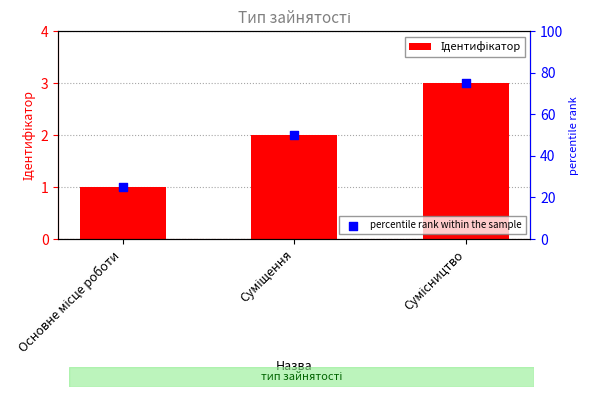

What is the total value across all series at Суміщення?

52